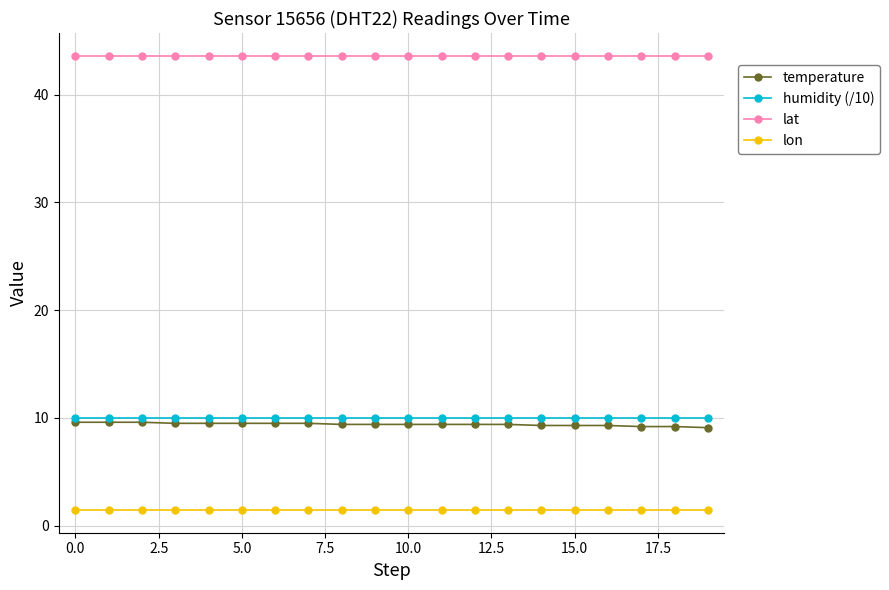

What is the difference between the maximum and minimum values in the temperature series?

0.5